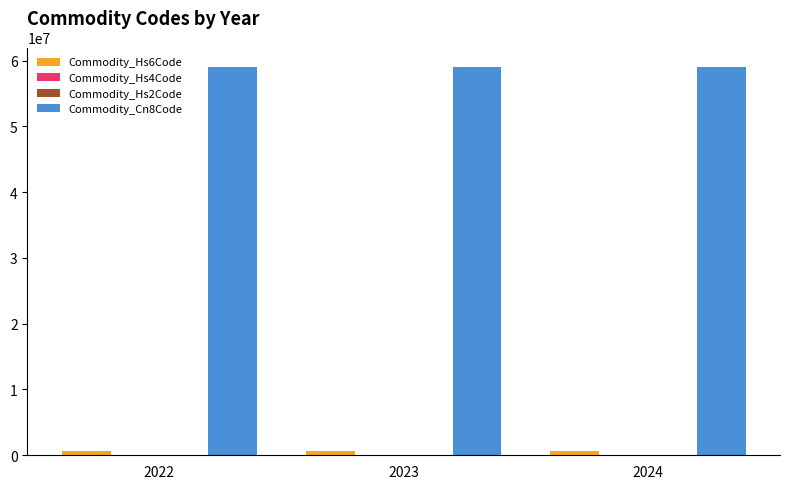

Which series has the largest total across all categories?

Commodity_Cn8Code